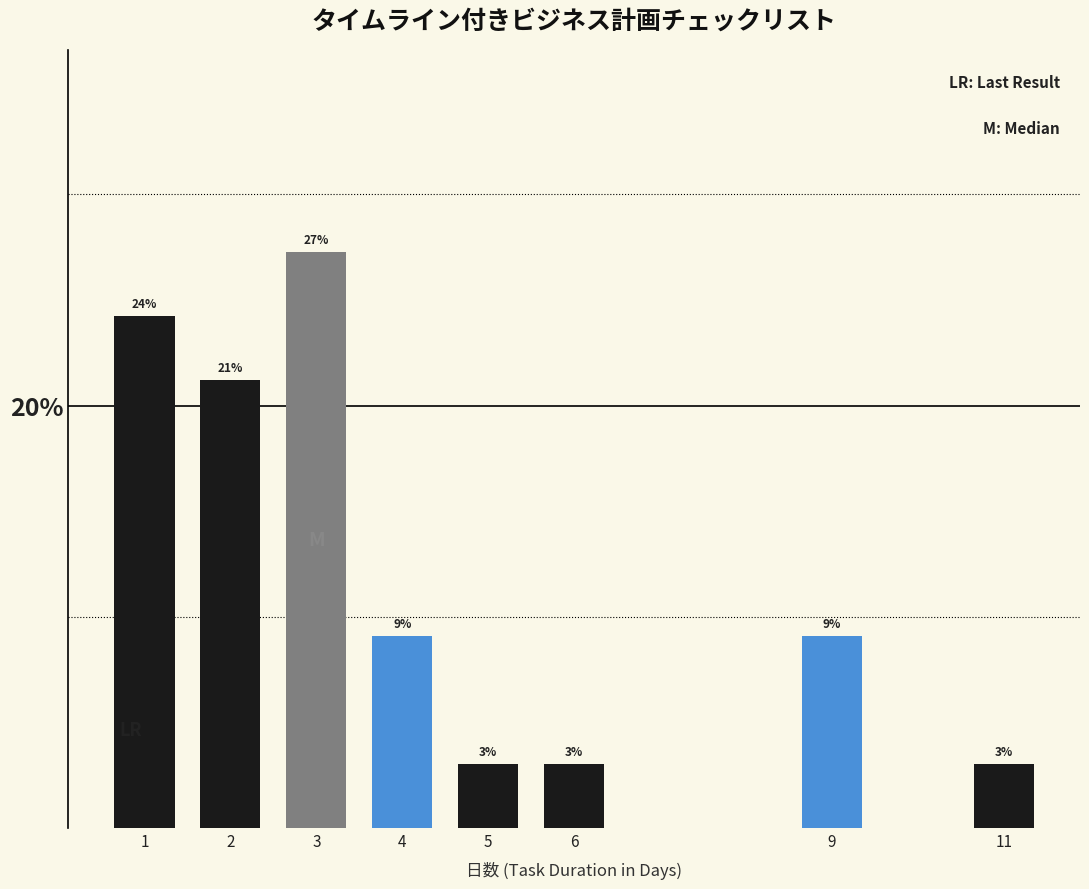

Does the chart contain any negative values?

No